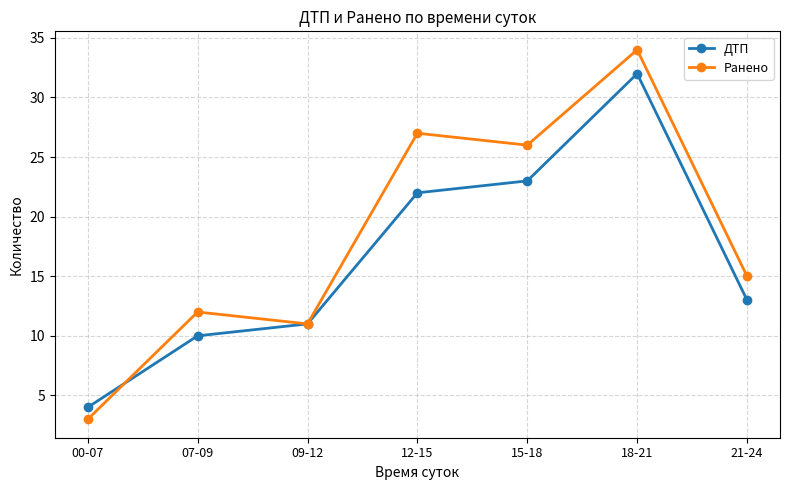

What is the greatest value displayed?

34